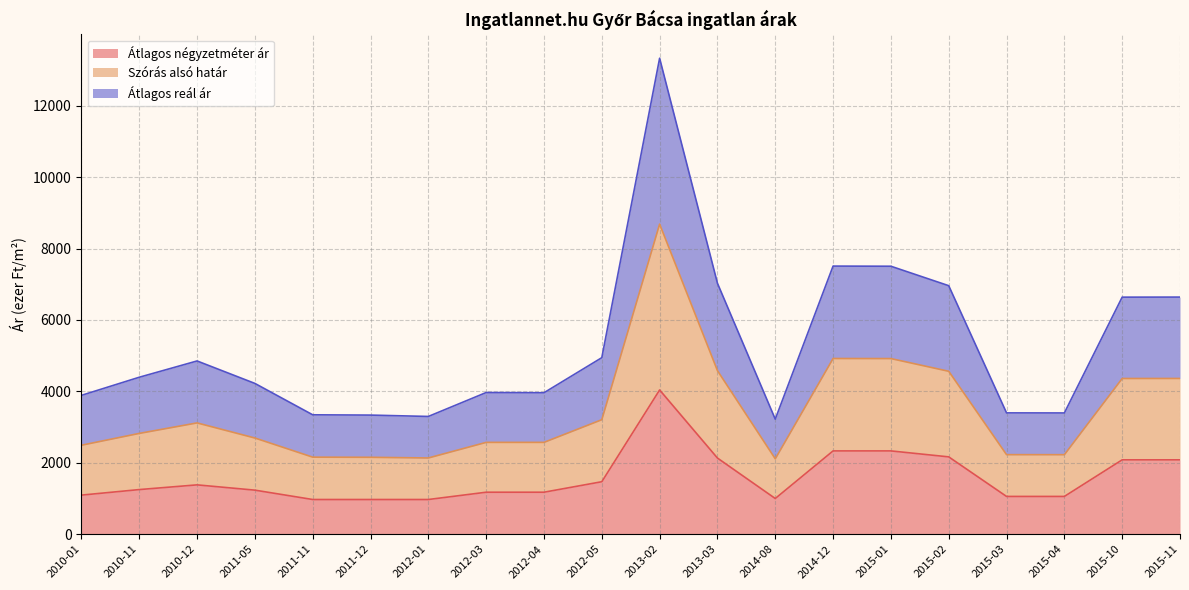

What is the lowest value of the Átlagos négyzetméter ár series?

972